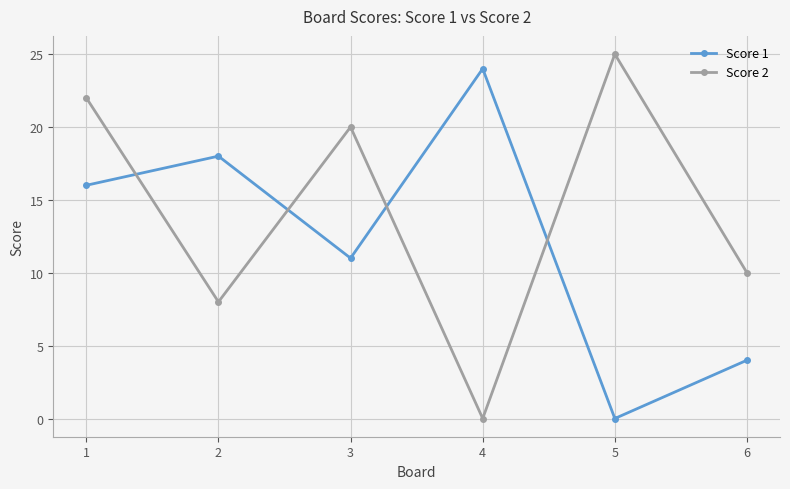

At which category does Score 1 reach its first local valley?

3